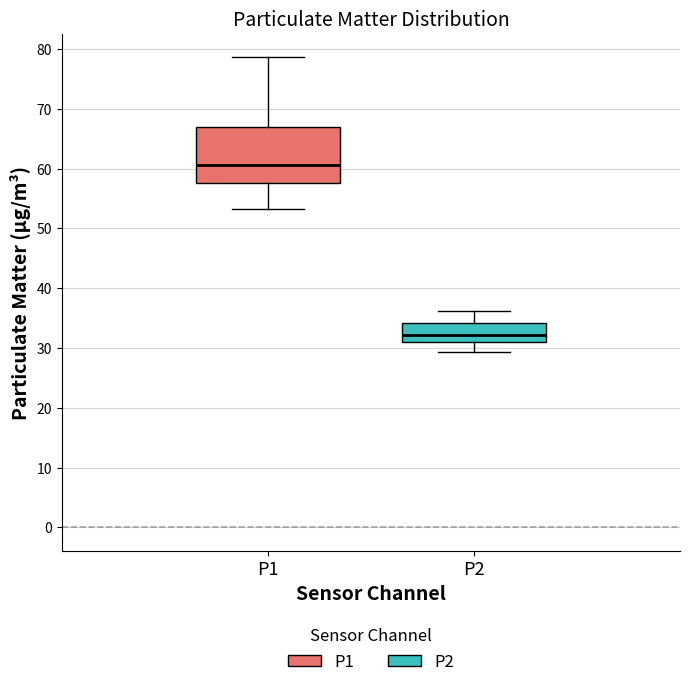

Which box has the lowest median line?

P2